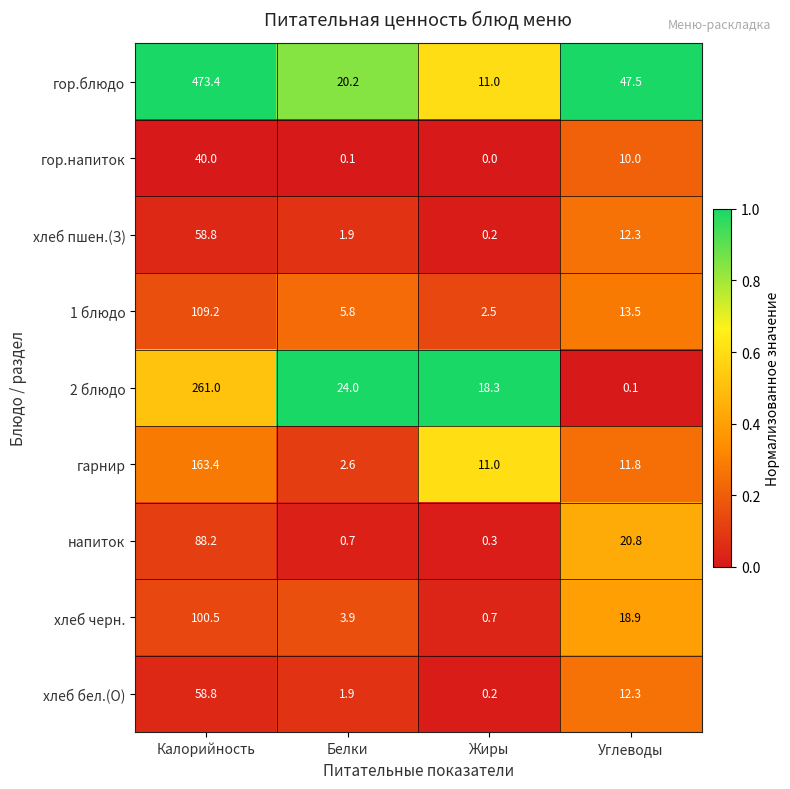

At which category does the chart reach its peak across all series?

Калорийность